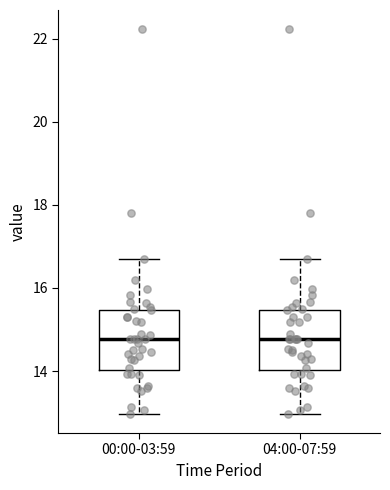

Reading left to right, transcribe this box plot: for each box, give where its median line is, the range the box spans, and where its two whiskers end, as read against the y-axis. The values are not printed on the chart, so give them approximately, as read against the axis.

00:00-03:59: median 14.8, box 14.0 to 15.4, whiskers 13.0 to 16.8
04:00-07:59: median 14.8, box 14.0 to 15.4, whiskers 13.0 to 16.8